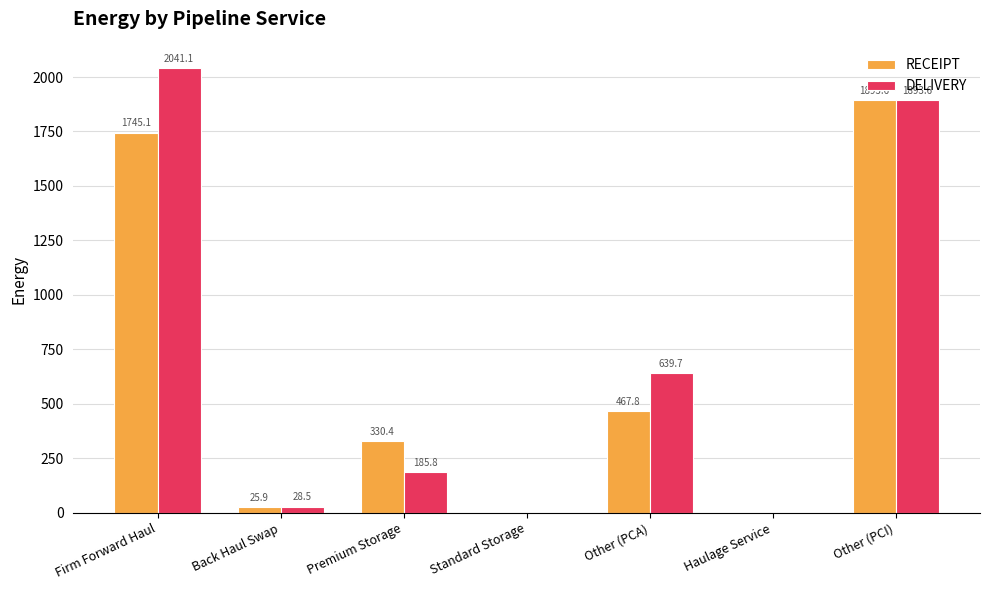

Is it true that RECEIPT equals 330.4 at Premium Storage?

True